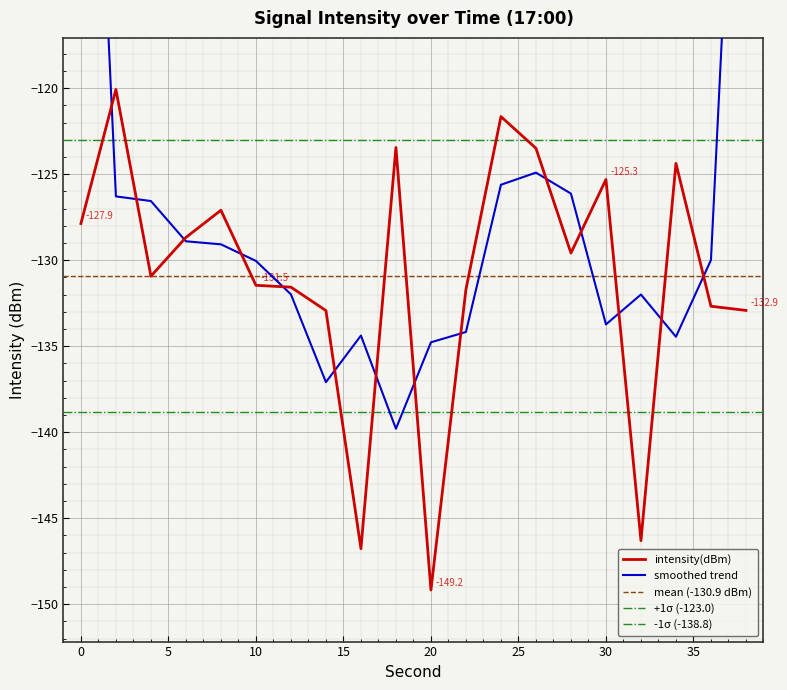

What is the value of the 5th point from the left?

-127.1